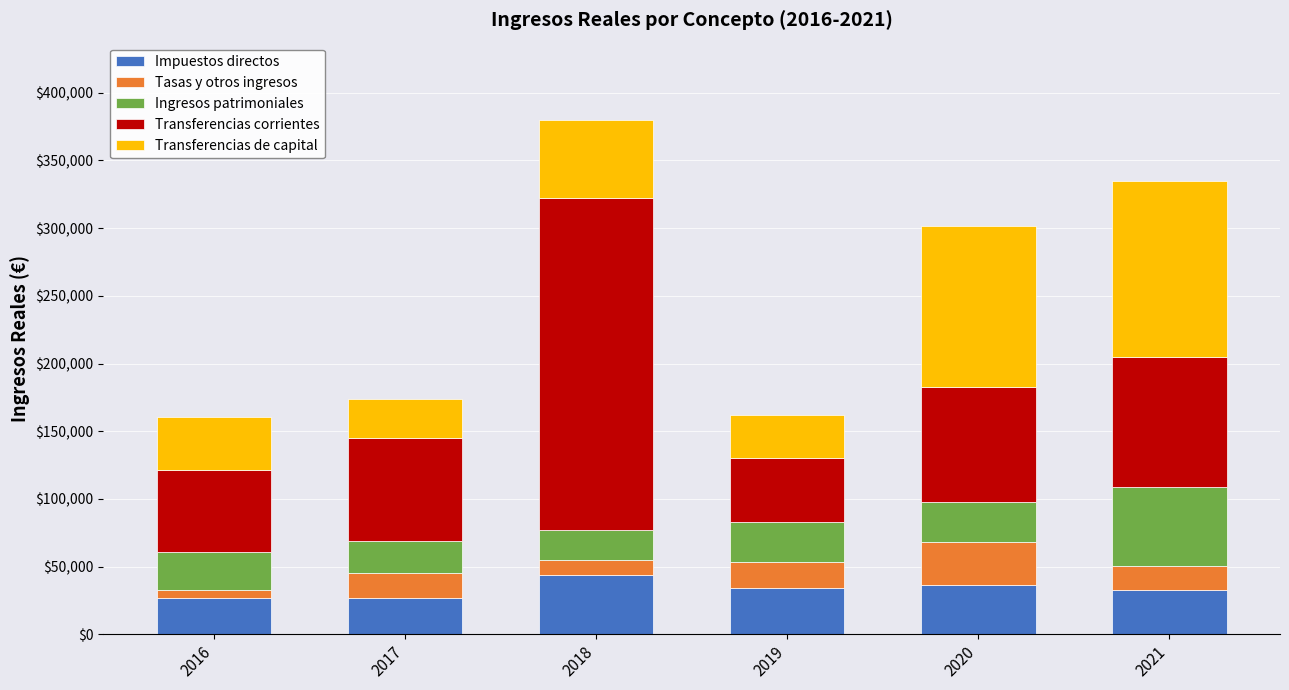

What is the difference between the maximum and minimum values in the Impuestos directos series?

16956.5